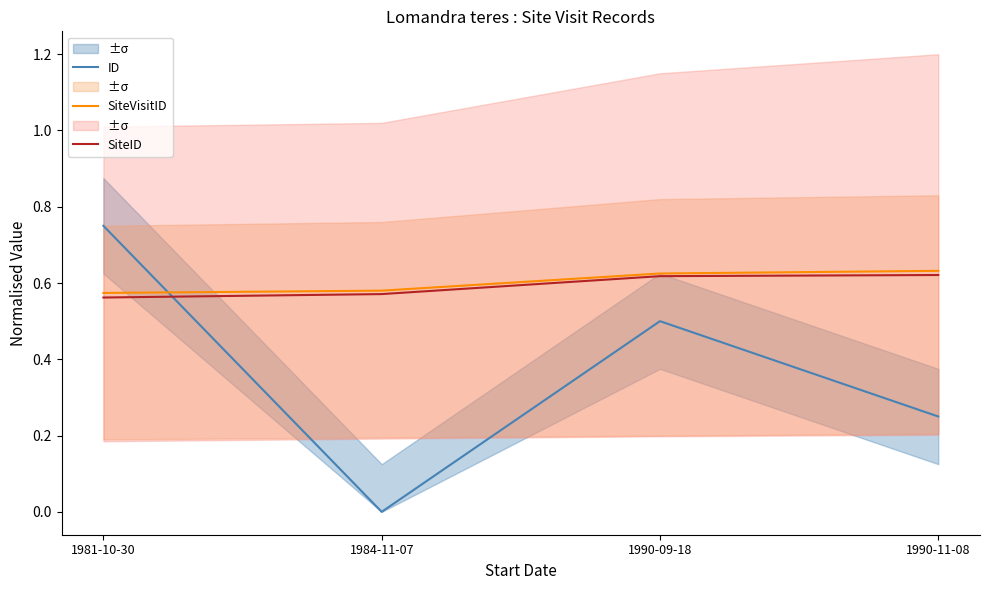

How many categories are shown in the chart?

4